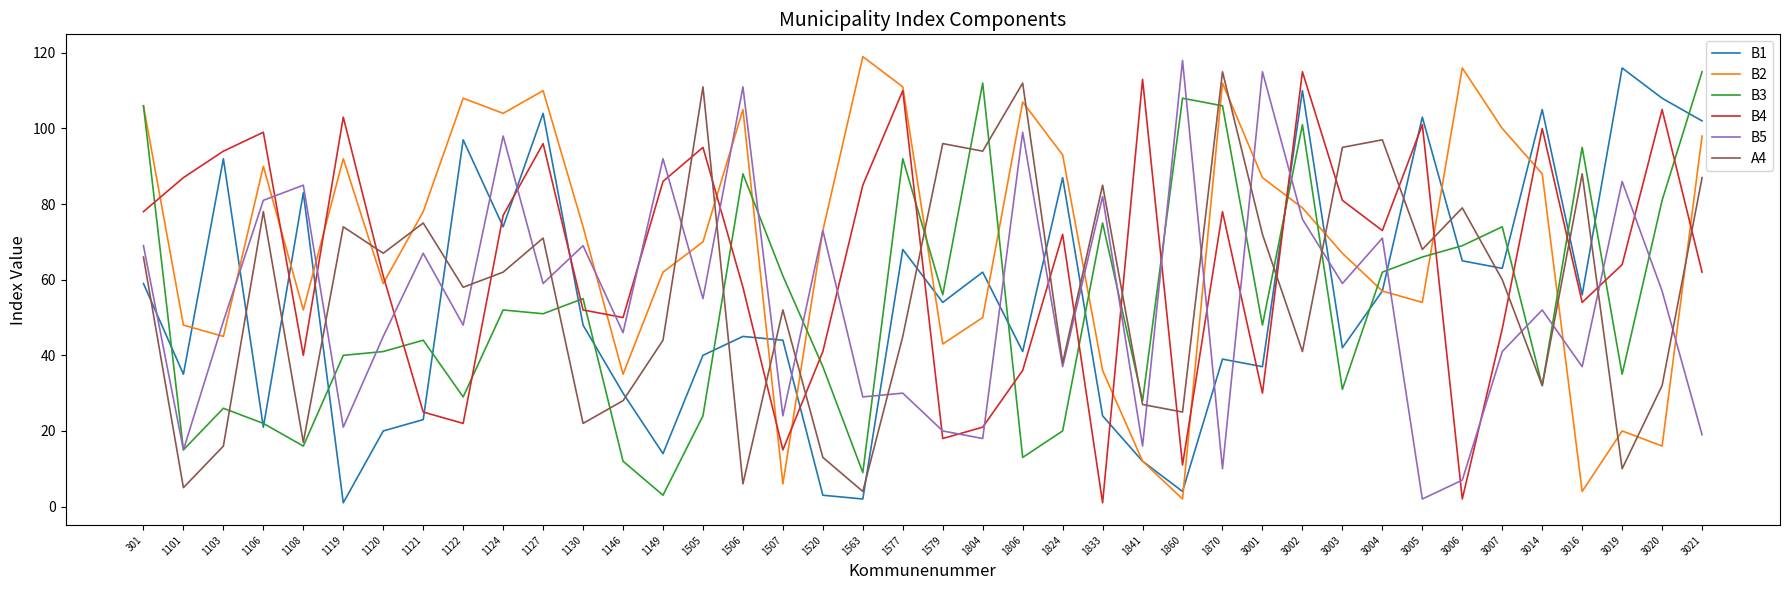

Which series changed the most between 1121 and 1804?

B3